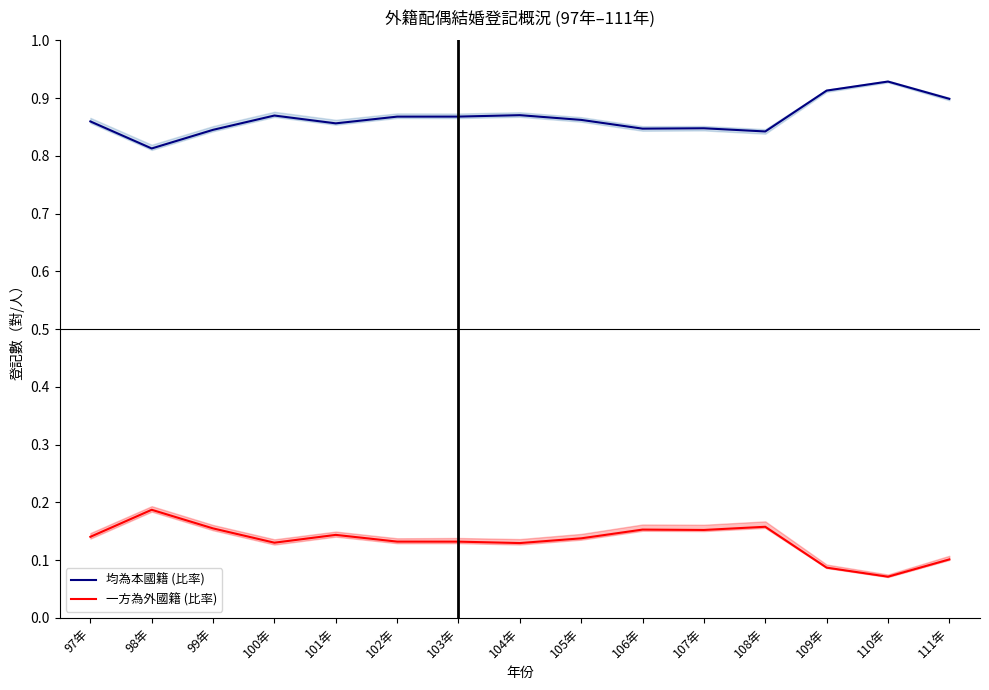

Reading left to right, list all the values displayed in this chart.

均為本國籍 (比率): 0.9	0.8	0.8	0.9	0.9	0.9	0.9	0.9	0.9	0.8	0.8	0.8	0.9	0.9	0.9
一方為外國籍 (比率): 0.1	0.2	0.2	0.1	0.1	0.1	0.1	0.1	0.1	0.2	0.2	0.2	0.1	0.1	0.1